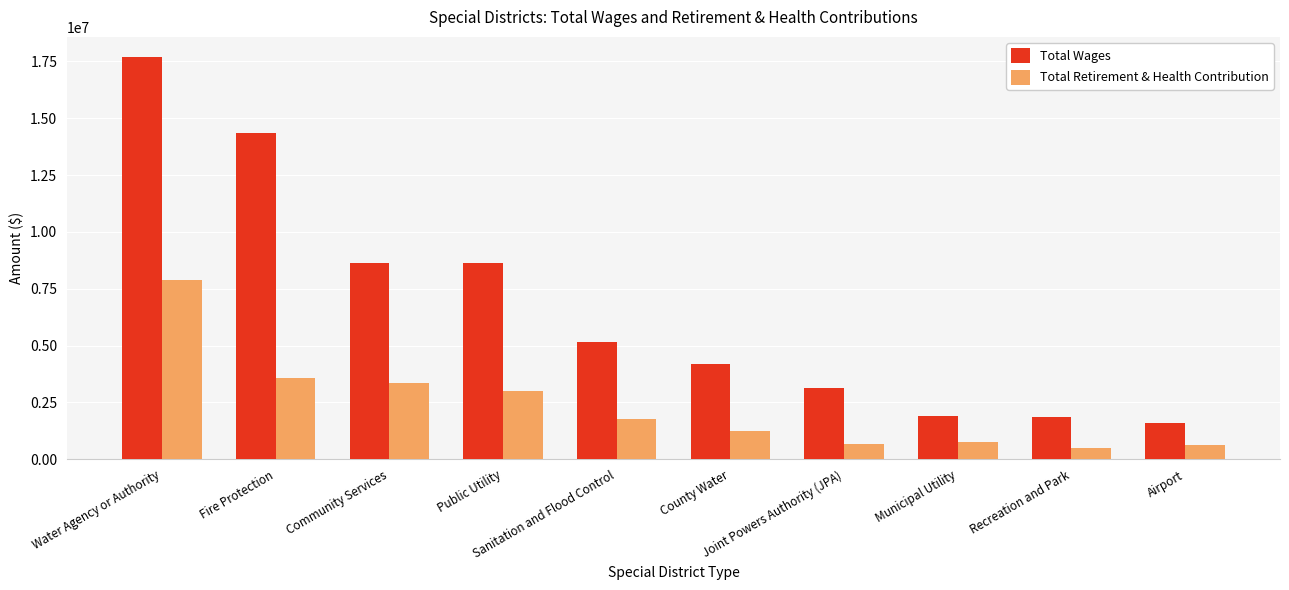

What is the difference between the maximum and second lowest values in the Total Retirement & Health Contribution series?

7254057.0